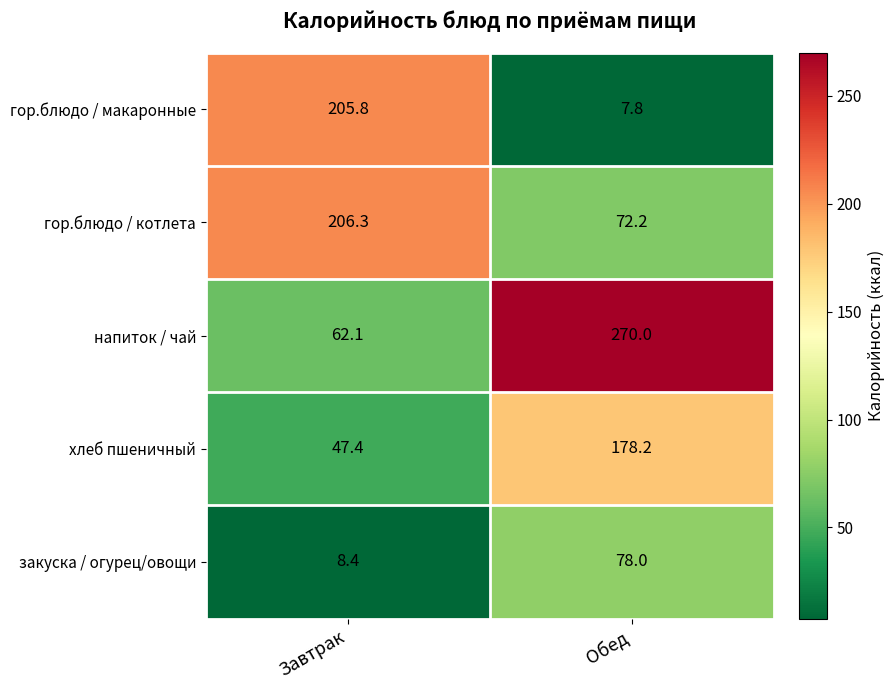

Which label corresponds to the smallest value in the chart?

Обед